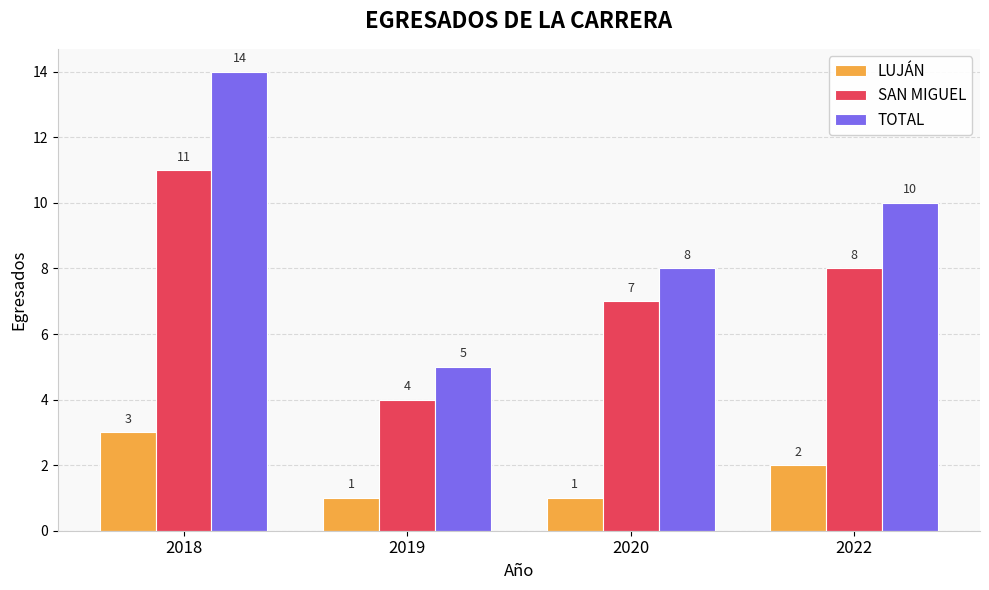

Reading left to right, list all the values displayed in this chart.

LUJÁN: 3	1	1	2
SAN MIGUEL: 11	4	7	8
TOTAL: 14	5	8	10